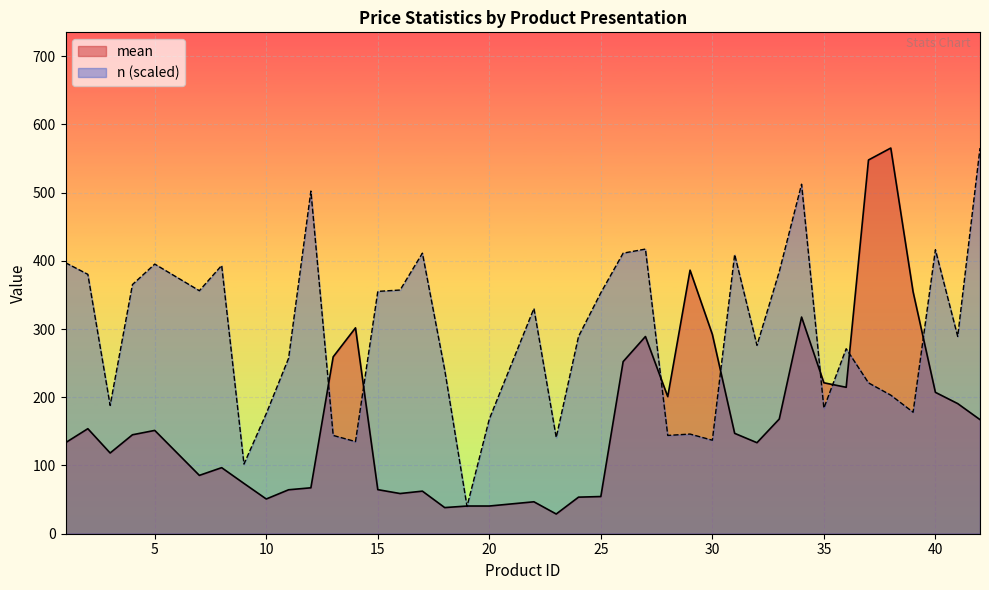

Which series has the widest spread of values?

mean